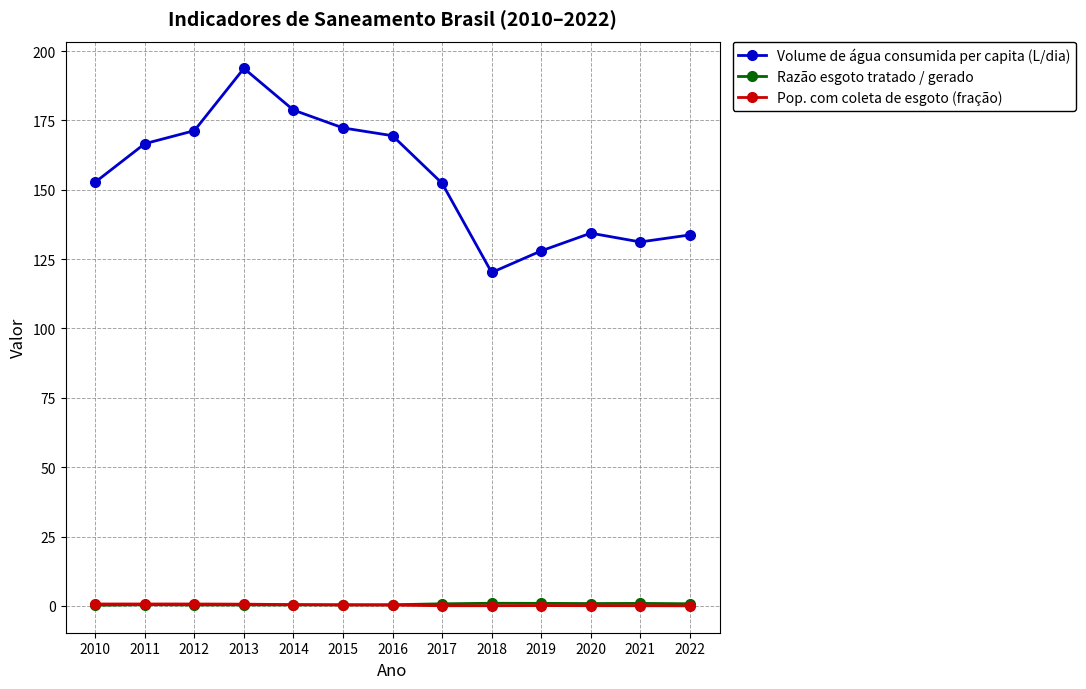

The value of Razão esgoto tratado / gerado at 2018 is 0.9. True or false?

True